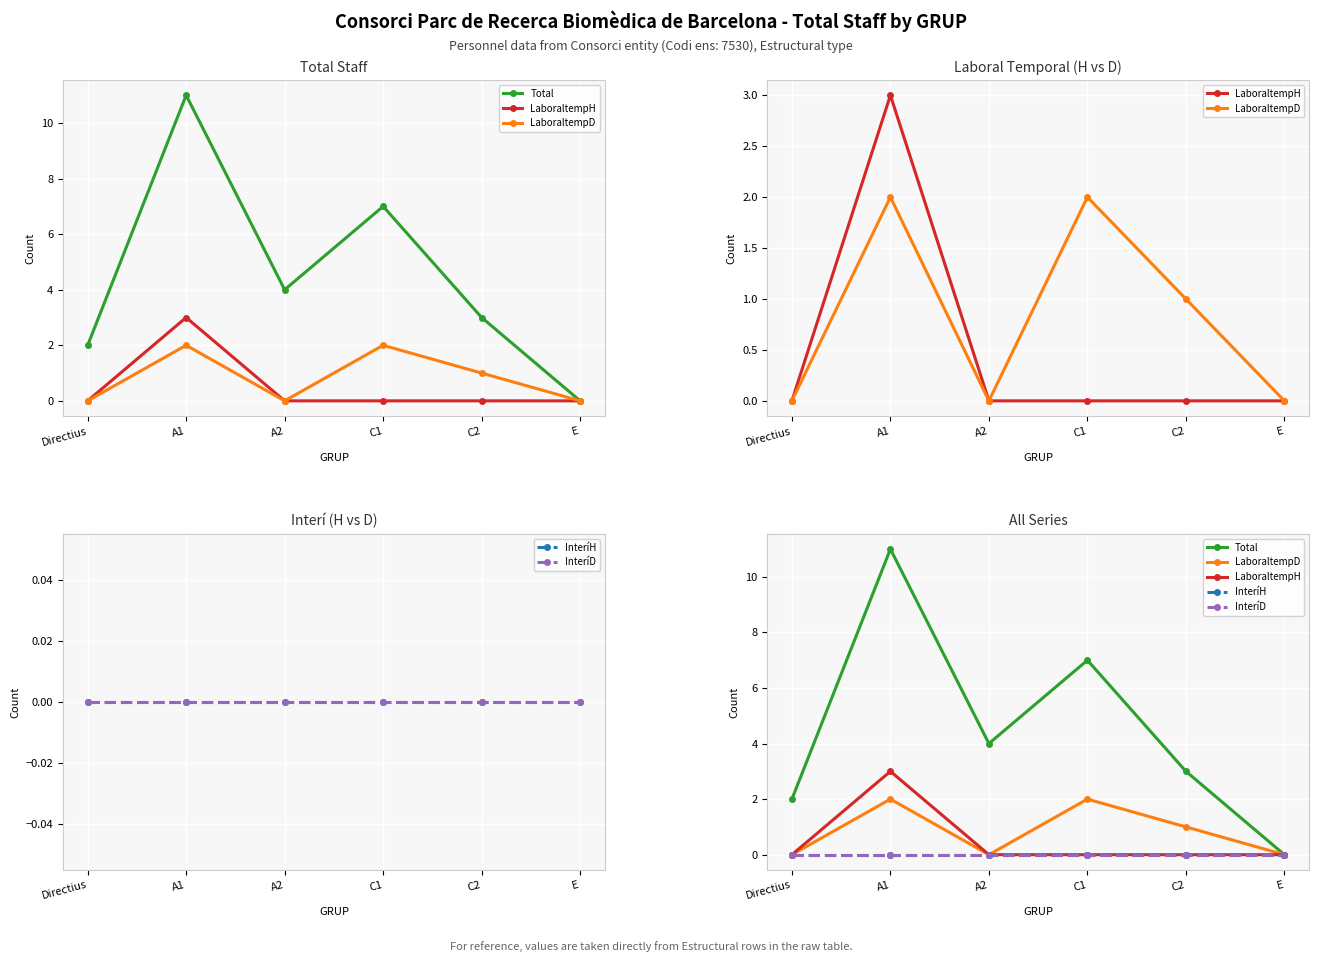

At which label does LaboraltempD first exceed 1?

A1